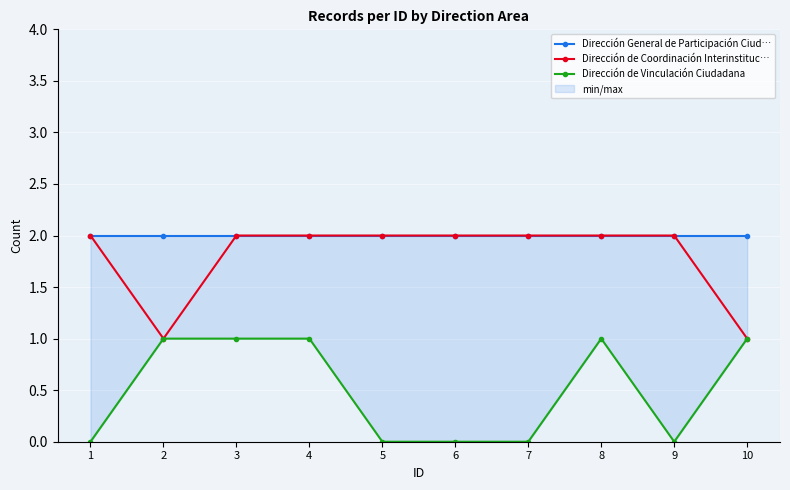

Rank the categories by Dirección de Coordinación Interinstituc… value from highest to lowest.

1, 3, 4, 5, 6, 7, 8, 9, 2, 10